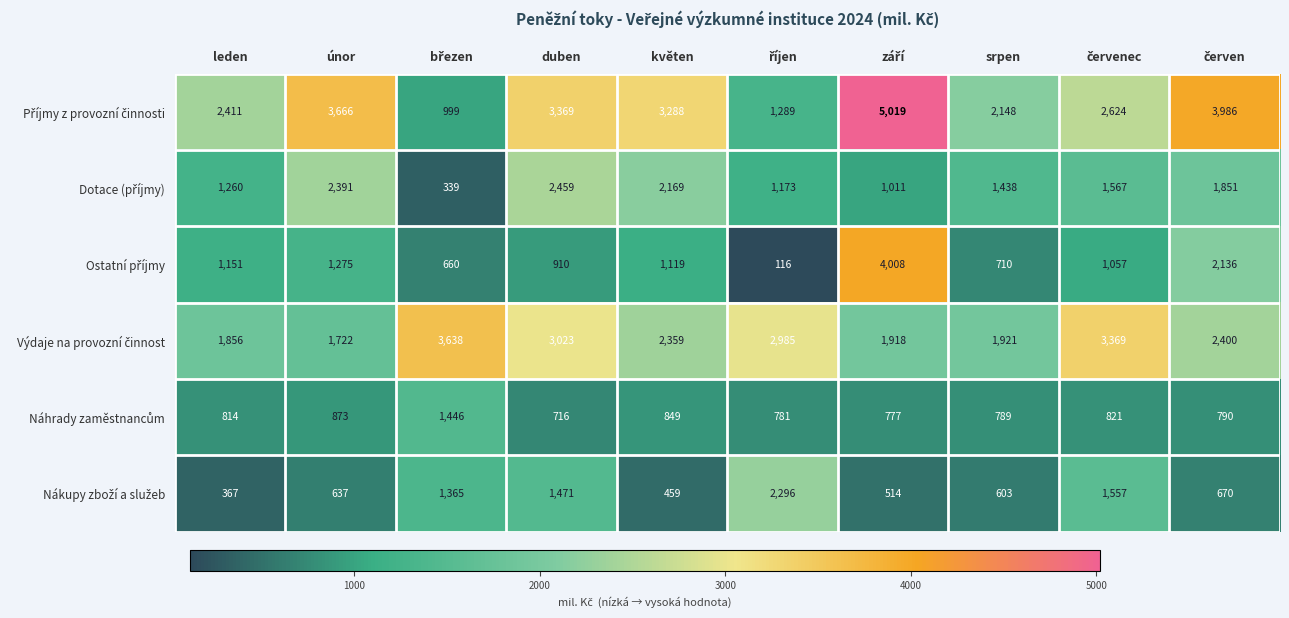

At how many categories does at least one series exceed 331?

10